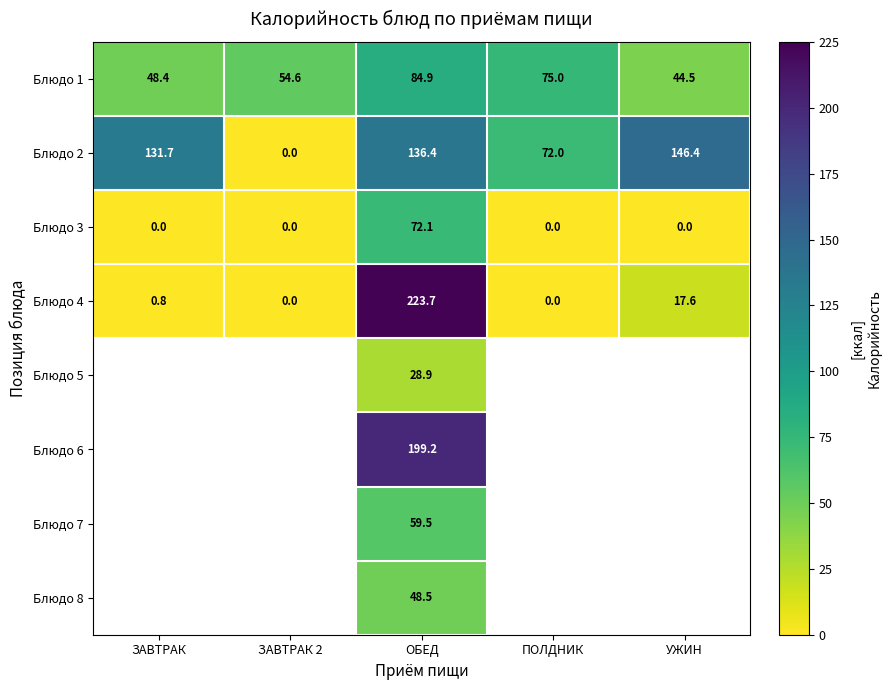

What is the difference between the highest and lowest values at ОБЕД?

194.8